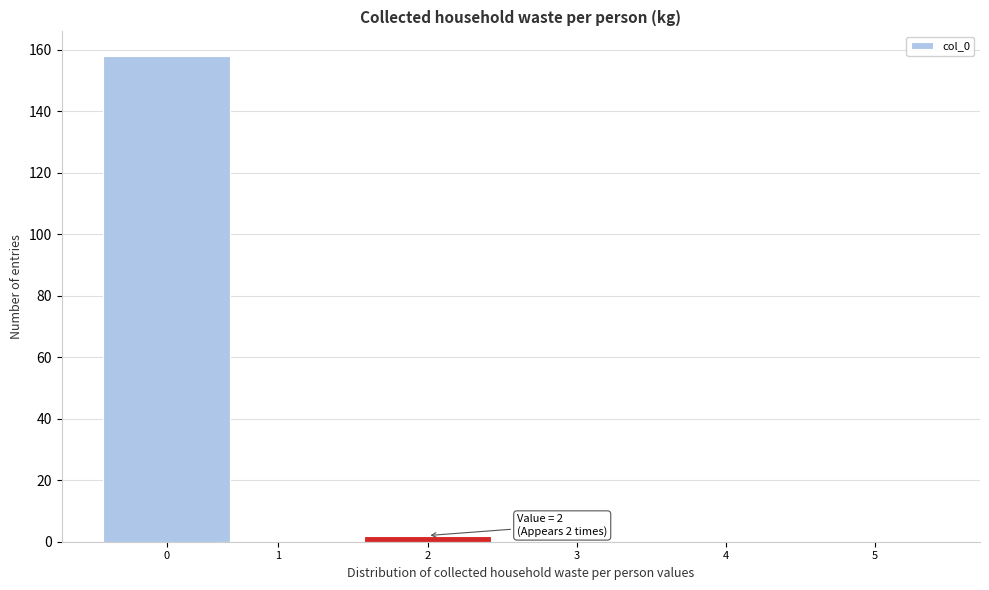

Reading left to right, transcribe all the data shown in this chart.

0=158	1=0	2=2	3=0	4=0	5=0